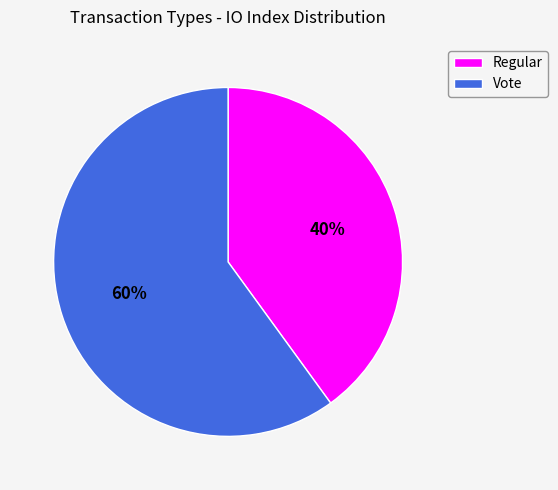

Rank the categories by value from highest to lowest.

Vote, Regular